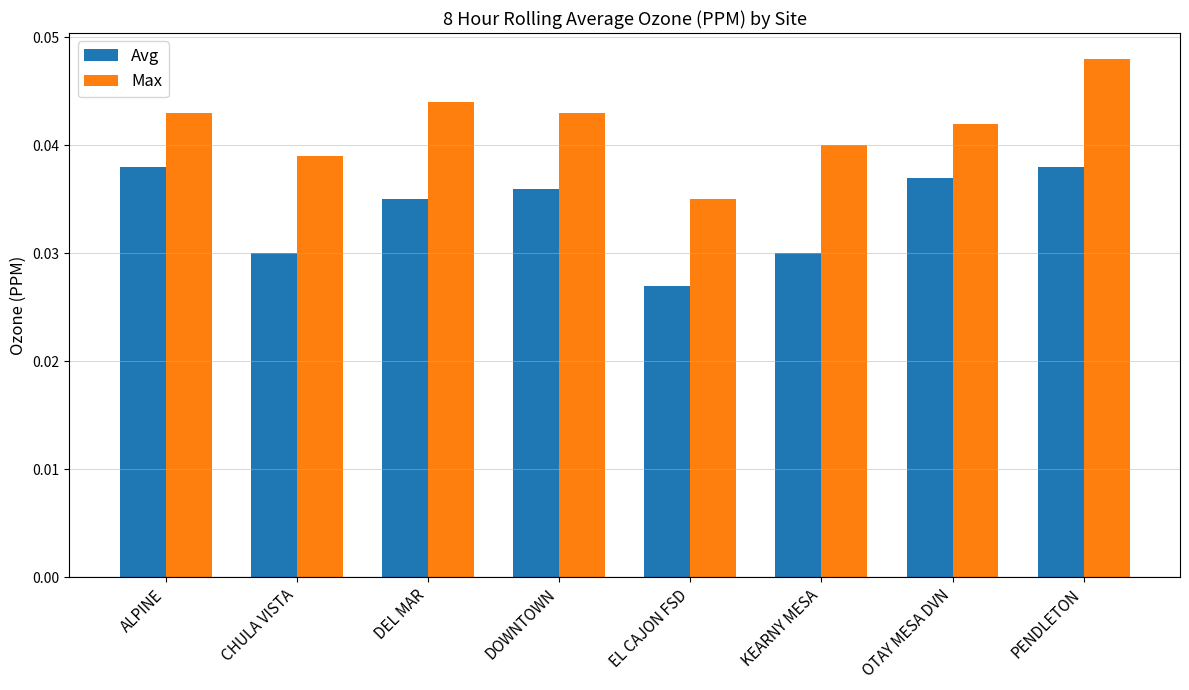

What is the sum of all Max values?

0.3